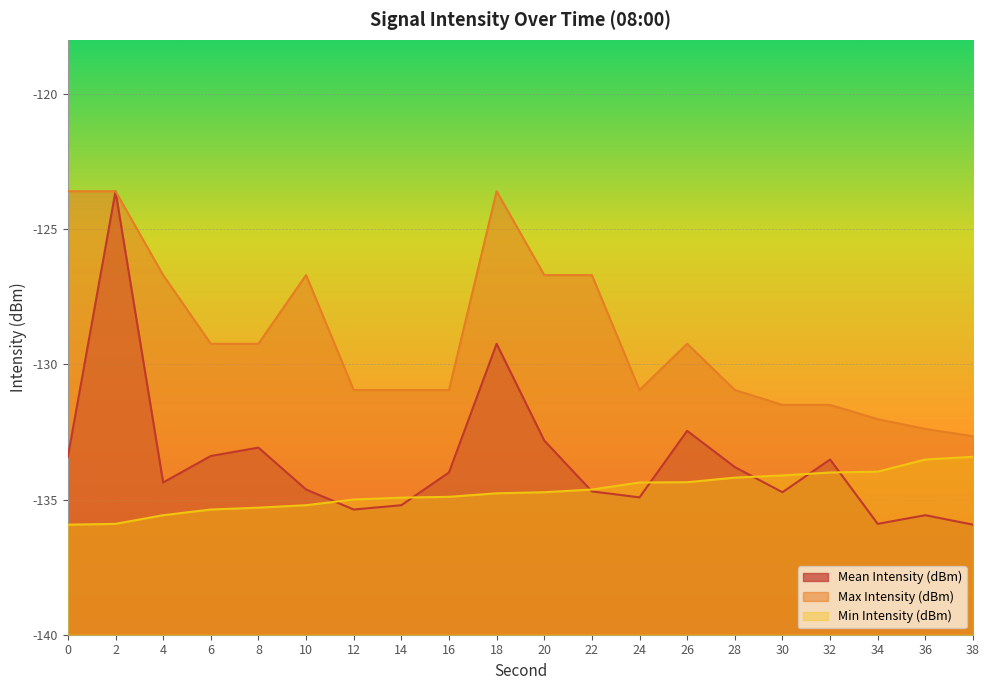

True or false: Min Intensity (dBm) and Mean Intensity (dBm) intersect in this chart.

True